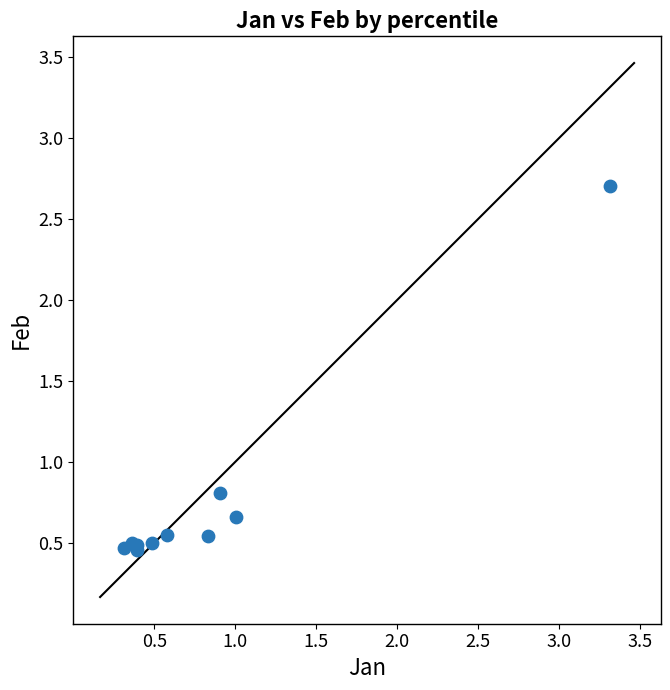

What Y value in the scatter plot is closest to 1?

0.8